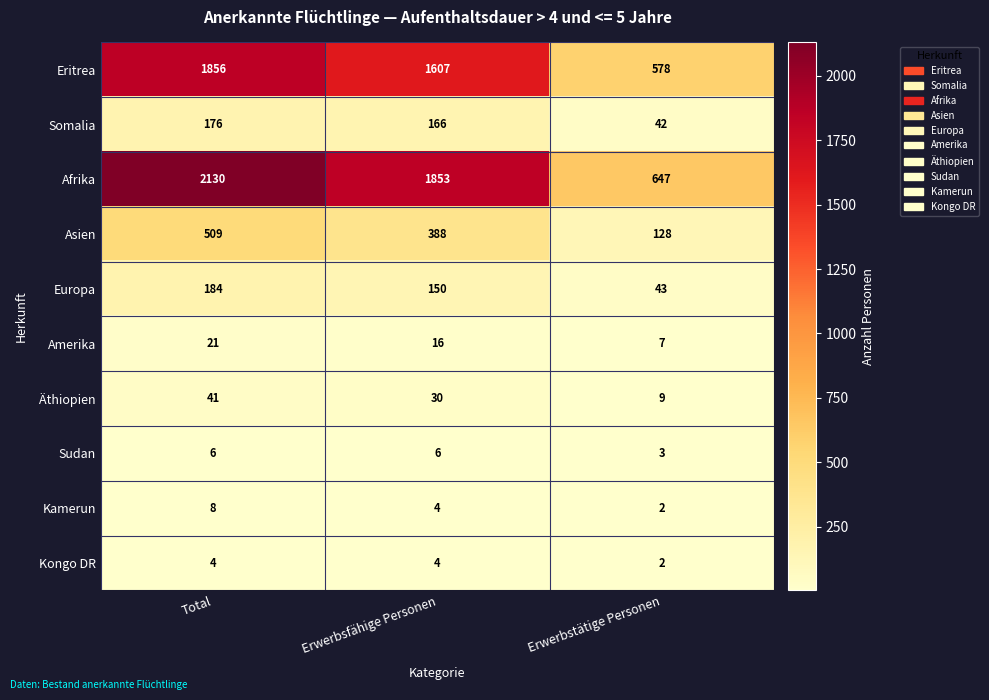

What is the difference between the maximum and minimum values in the Europa series?

141